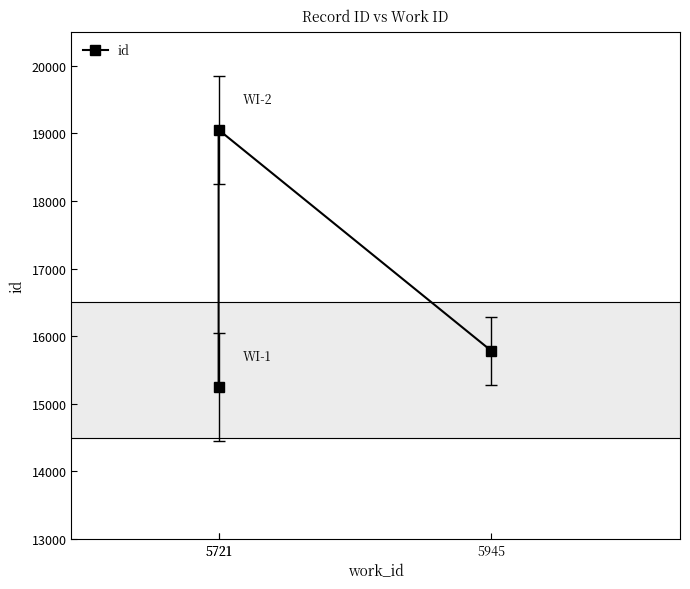

Approximately how many times larger is the value at 5721 compared to 5721?

0.8